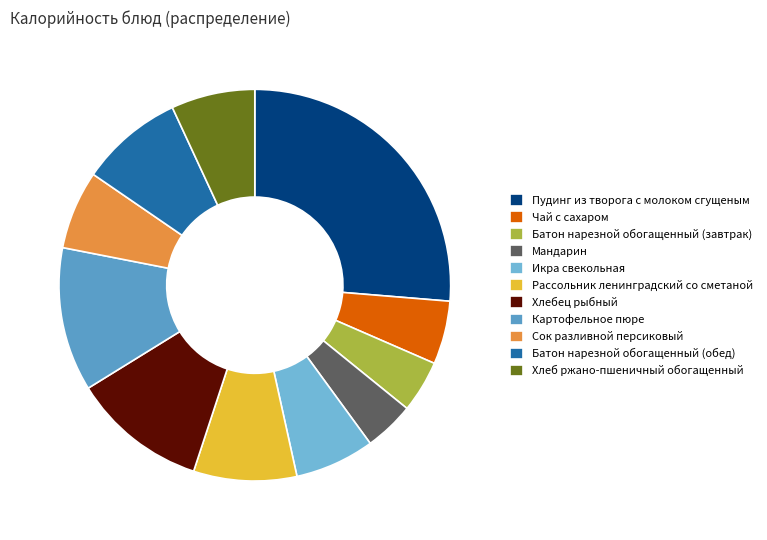

Which category has the smallest portion of the pie?

Мандарин